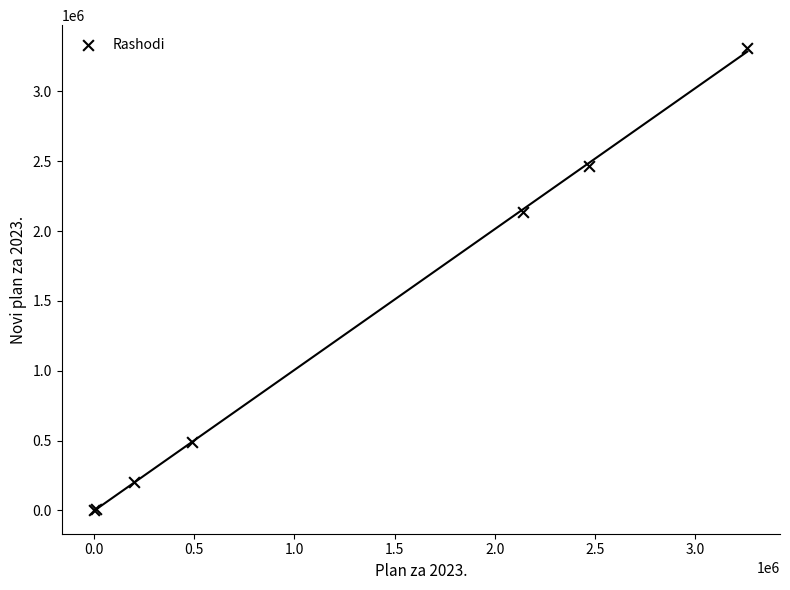

What Y value in the scatter plot is closest to 1655500?

2139100